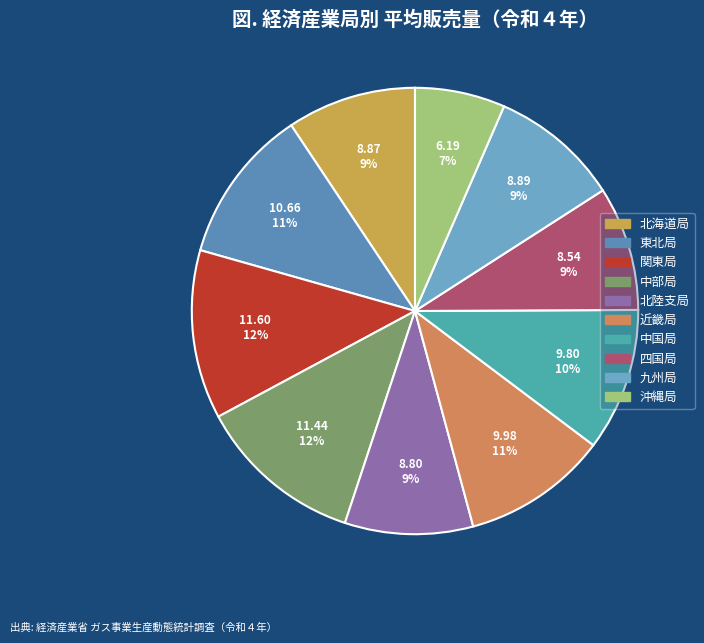

How many segments does this pie chart have?

10